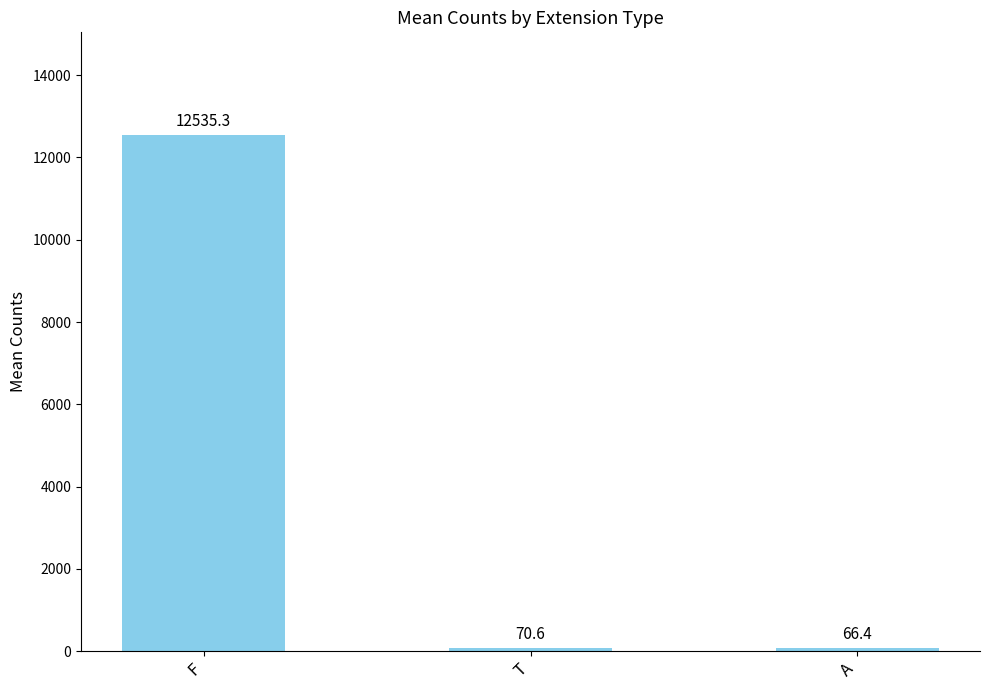

List the labels in order of value, smallest first.

A, T, F